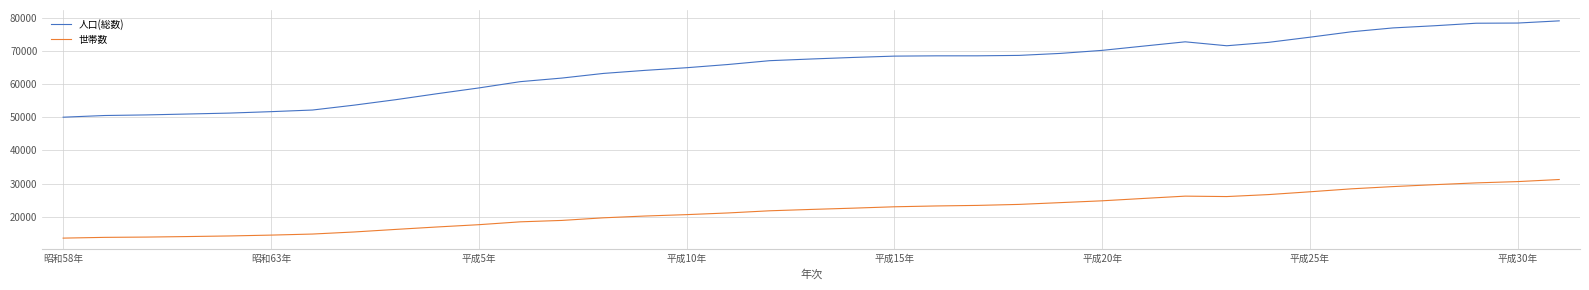

What is the difference between the maximum and minimum values in the 人口(総数) series?

29057